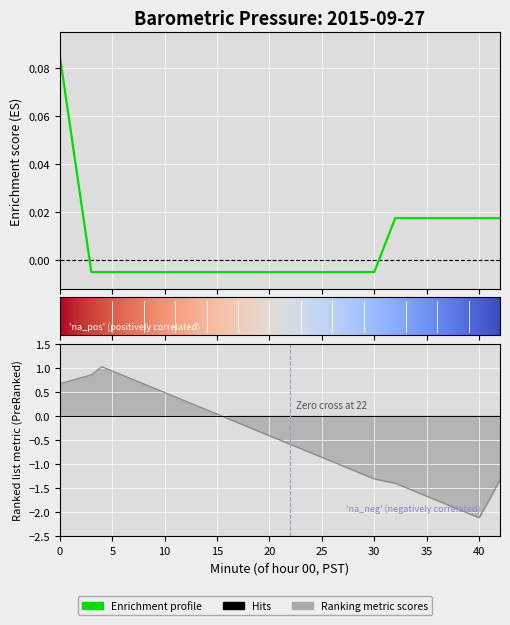

List the labels in order of value, largest first.

0, 32, 33, 34, 35, 36, 37, 38, 39, 40, 41, 42, 3, 4, 5, 6, 7, 8, 9, 10, 11, 12, 13, 14, 15, 16, 17, 18, 19, 20, 21, 22, 23, 24, 25, 26, 27, 28, 29, 30